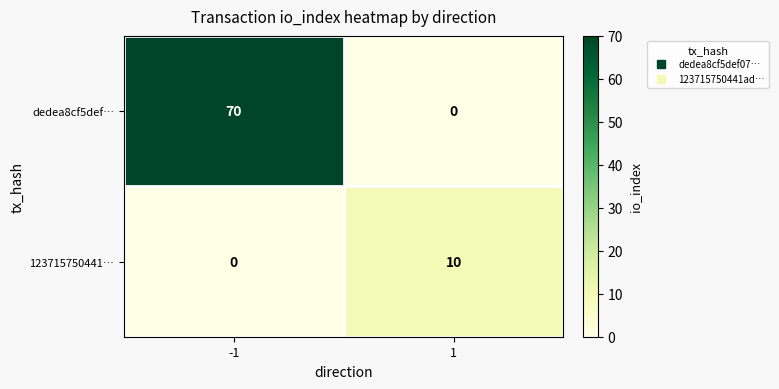

At which category is the sum across all series the highest?

-1